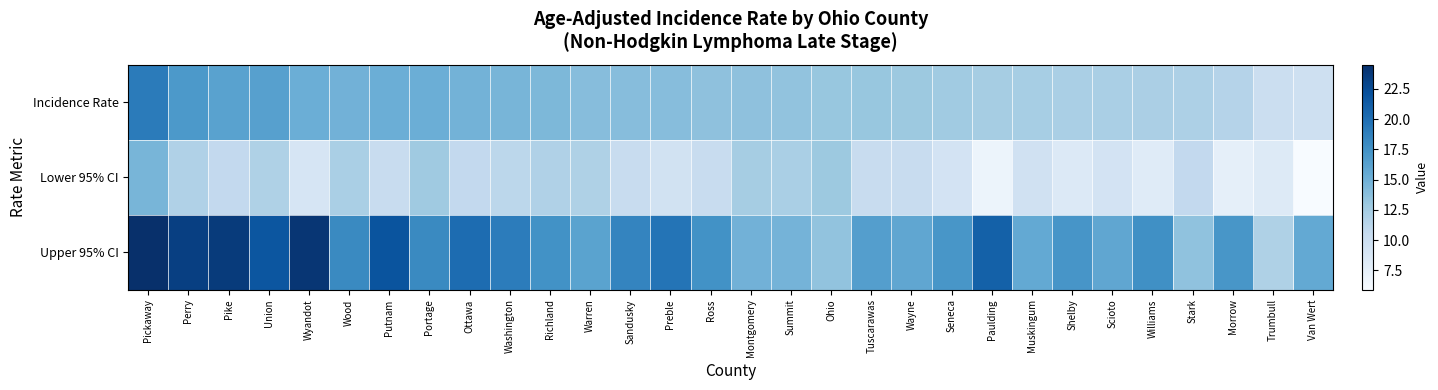

Reading left to right, what are all the values shown in this chart?

Incidence Rate: Pickaway=19.1	Perry=16.9	Pike=16.2	Union=16.3	Wyandot=15.2	Wood=14.9	Putnam=15.2	Portage=15.2	Ottawa=14.8	Washington=14.6	Richland=14.4	Warren=13.9	Sandusky=13.9	Preble=13.9	Ross=13.6	Montgomery=13.6	Summit=13.4	Ohio=13.1	Tuscarawas=13.1	Wayne=12.9	Seneca=12.7	Paulding=12.4	Muskingum=12.3	Shelby=12.2	Scioto=12.2	Williams=12.1	Stark=12.0	Morrow=11.5	Trumbull=10.0	Van Wert=9.8
Lower 95% CI: Pickaway=14.6	Perry=11.8	Pike=10.7	Union=11.9	Wyandot=9.0	Wood=12.2	Putnam=10.3	Portage=12.8	Ottawa=10.7	Washington=11.1	Richland=11.8	Warren=11.9	Sandusky=10.3	Preble=9.5	Ross=10.4	Montgomery=12.4	Summit=12.2	Ohio=12.9	Tuscarawas=10.3	Wayne=10.4	Seneca=9.3	Paulding=6.9	Muskingum=9.6	Shelby=8.4	Scioto=9.3	Williams=8.1	Stark=10.7	Morrow=7.5	Trumbull=8.3	Van Wert=5.9
Upper 95% CI: Pickaway=24.5	Perry=23.4	Pike=23.7	Union=21.8	Wyandot=24.0	Wood=18.1	Putnam=21.9	Portage=18.1	Ottawa=20.2	Washington=19.0	Richland=17.5	Warren=16.1	Sandusky=18.4	Preble=19.6	Ross=17.5	Montgomery=14.9	Summit=14.7	Ohio=13.4	Tuscarawas=16.5	Wayne=15.8	Seneca=17.1	Paulding=21.0	Muskingum=15.6	Shelby=17.2	Scioto=15.8	Williams=17.6	Stark=13.5	Morrow=17.1	Trumbull=11.9	Van Wert=15.6